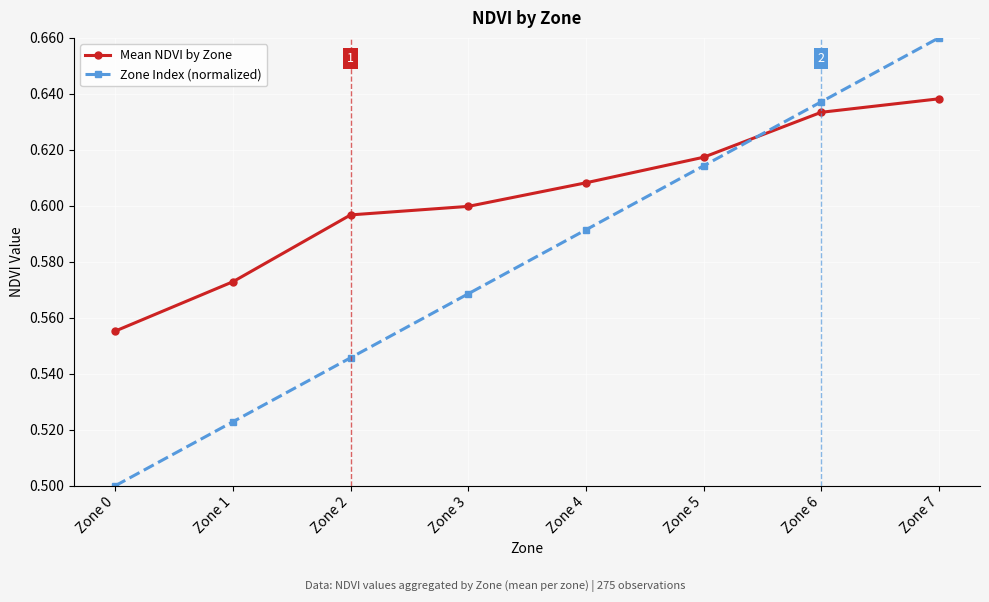

How many lines are shown in the chart?

2